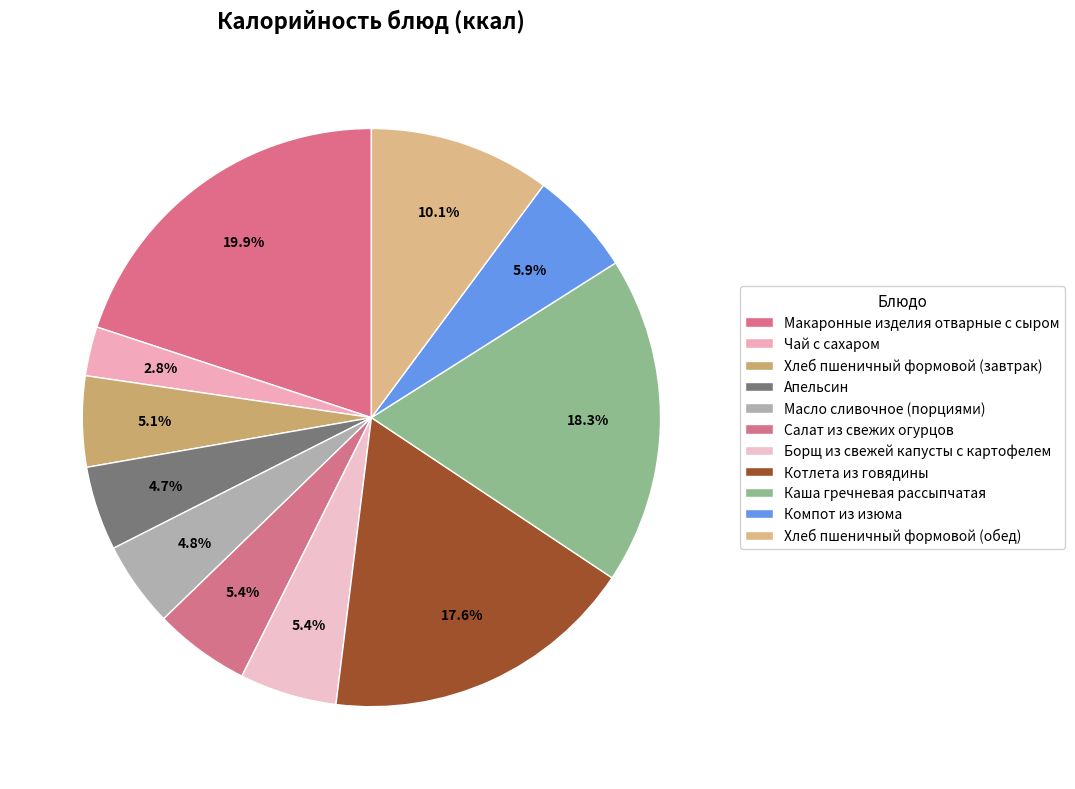

To the nearest percent, what portion does Салат из свежих огурцов represent?

5%